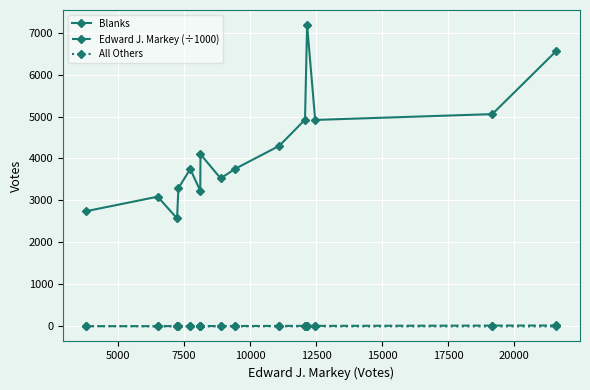

Which series has the widest spread of values?

Blanks